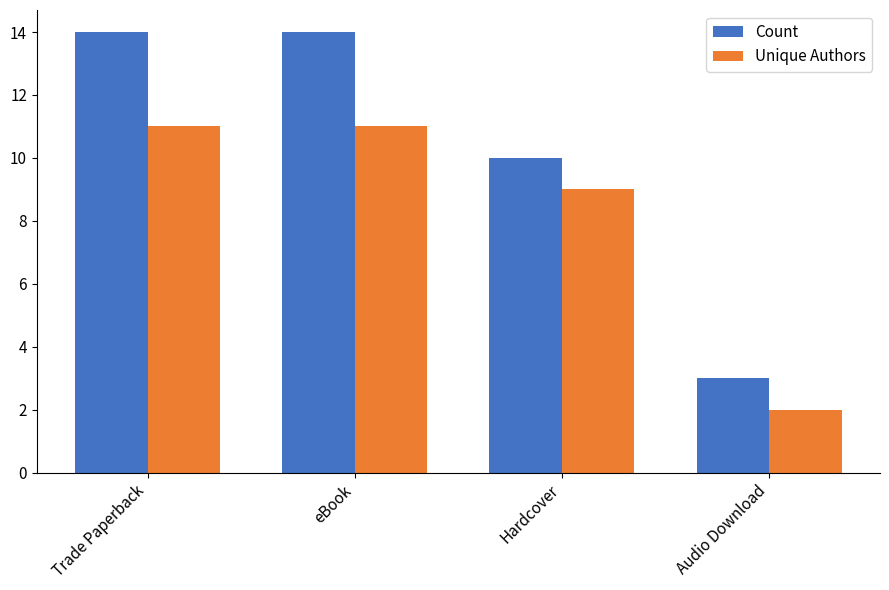

The Count series shows 15 at Hardcover. True or false?

False